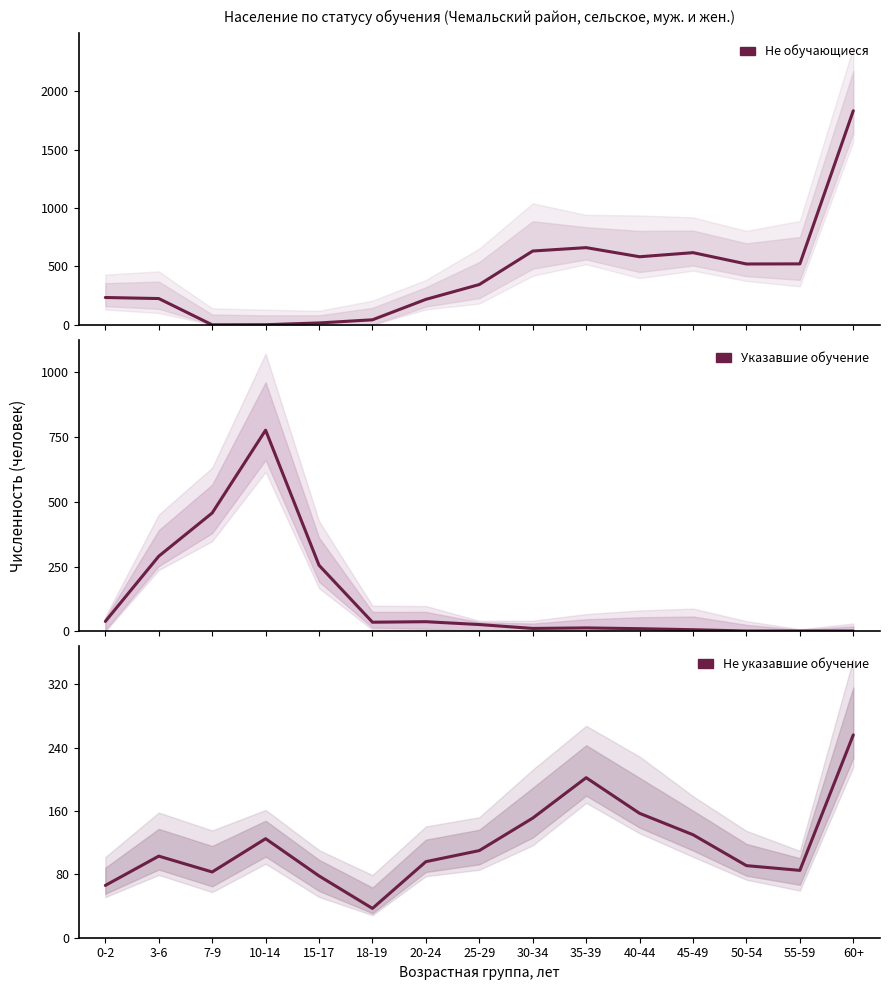

Which has a higher value, 30-34 or 50-54?

30-34